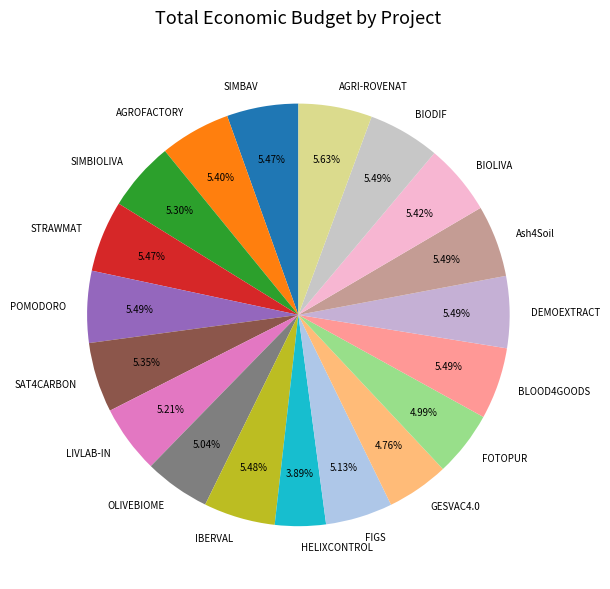

How many segments does this pie chart have?

19